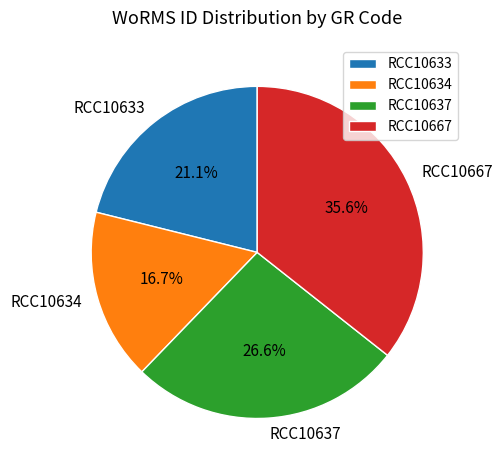

Does RCC10637 account for over 50% of the chart?

No